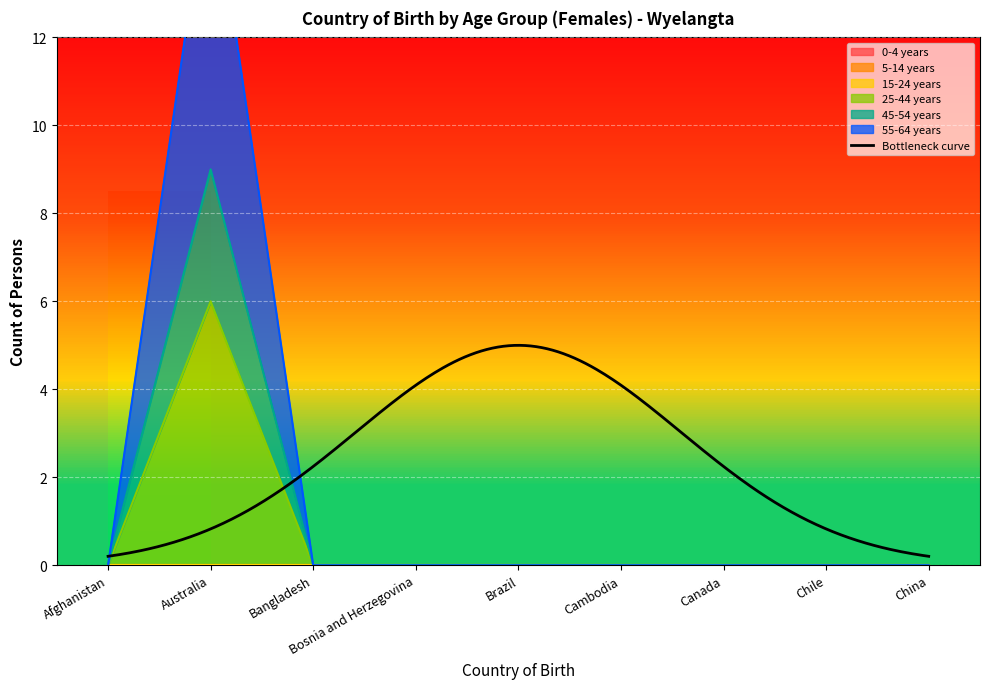

What is the label of the 7th point from the right?

Bangladesh